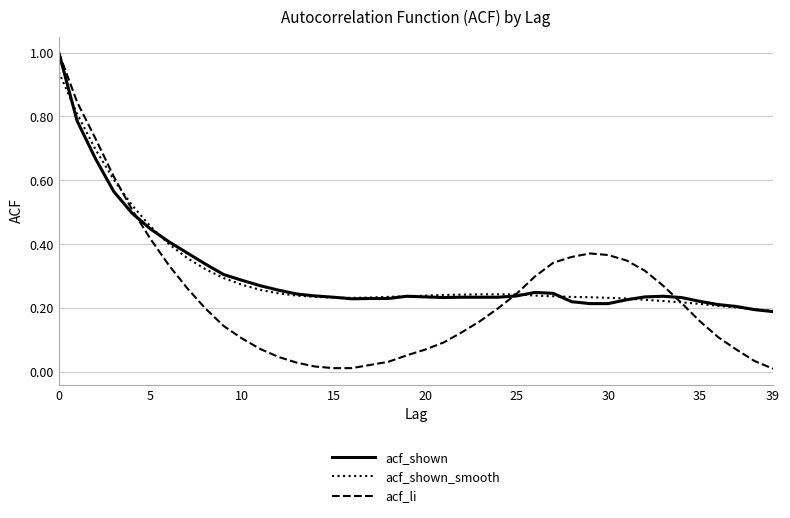

Which series has the widest spread of values?

acf_li